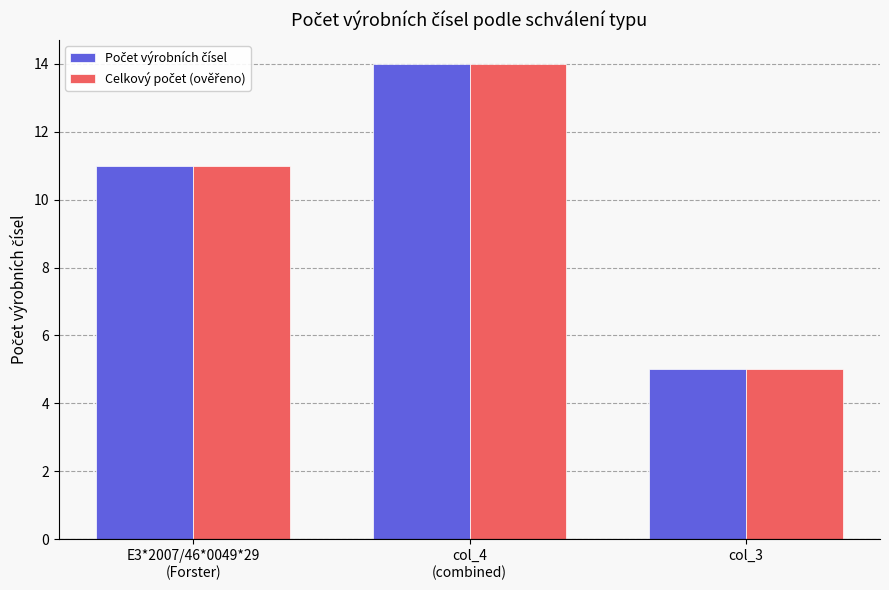

What is the maximum value shown in the chart?

14